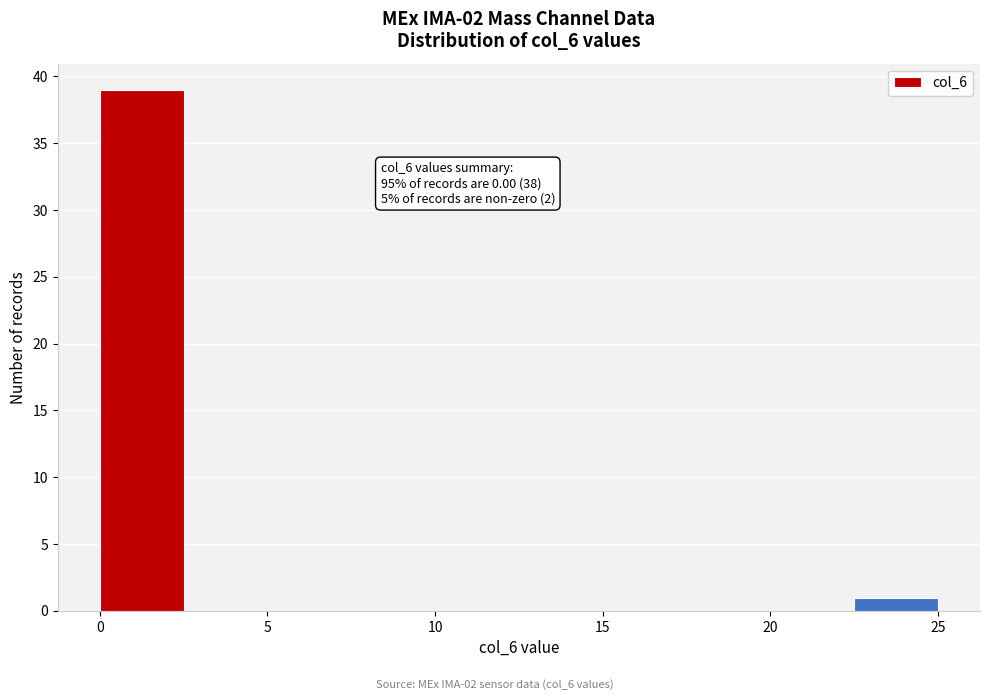

Which range on the x-axis has the tallest bar?

0.0 to 2.5